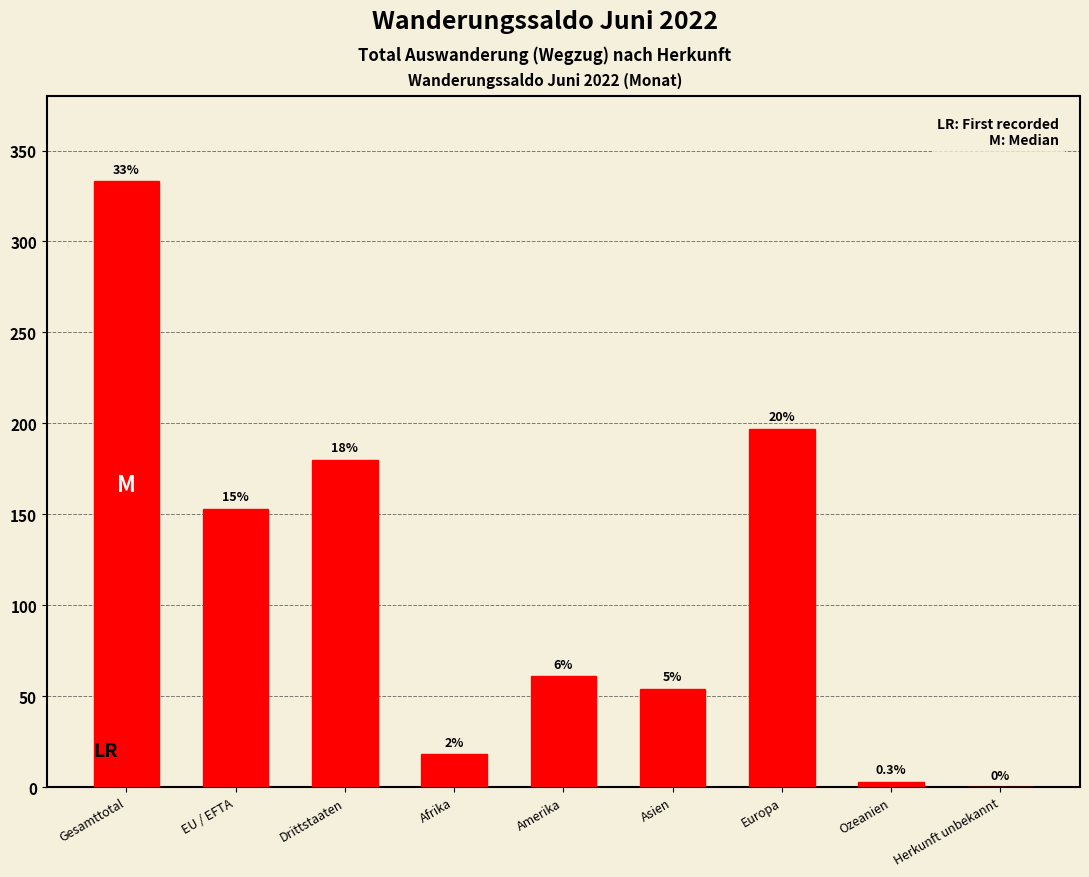

Are the bars horizontal?

No